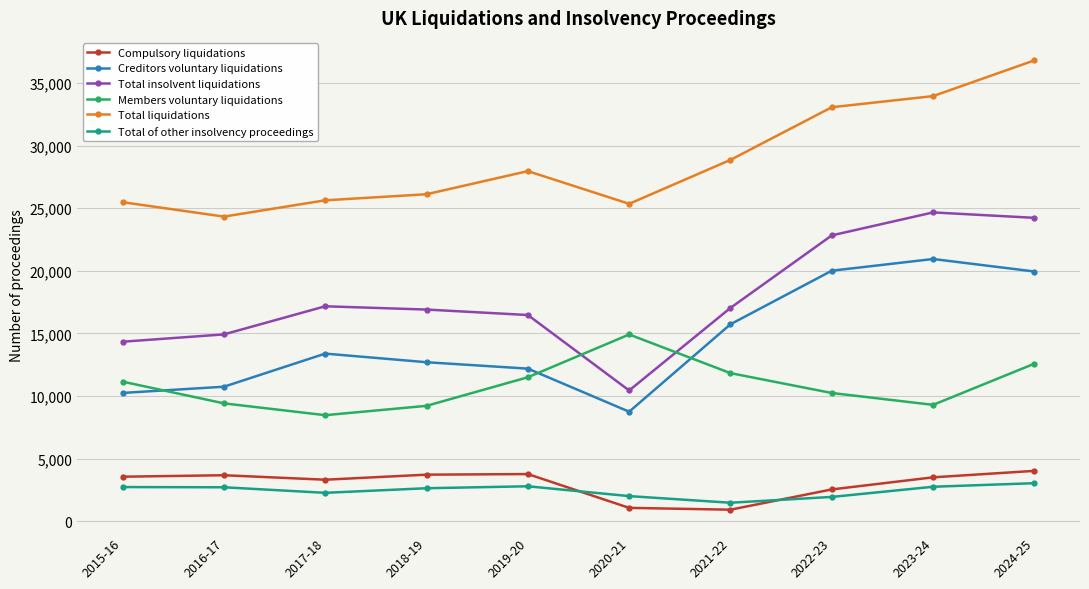

Does the chart have visible grid lines?

Yes